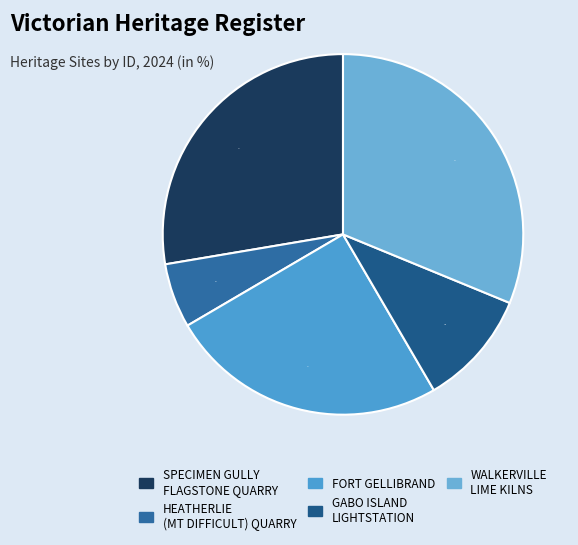

How many slices are in this pie chart?

5